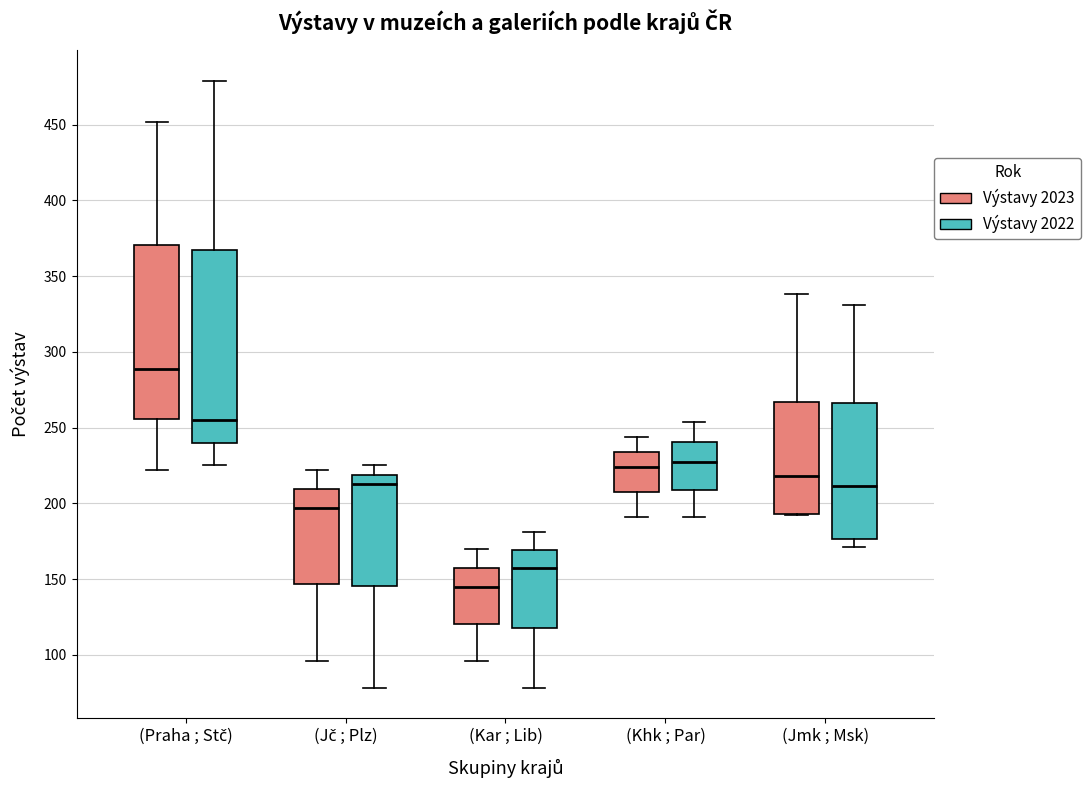

Reading left to right, read every box against the y-axis: the position of its median line, the range the box covers, and the ends of its whiskers. The values are not printed on the chart, so give them approximately, as read against the axis.

(Praha ; Stč) (Výstavy 2023): median 290, box 255 to 370, whiskers 220 to 450
(Praha ; Stč) (Výstavy 2022): median 255, box 240 to 365, whiskers 225 to 480
(Jč ; Plz) (Výstavy 2023): median 195, box 145 to 210, whiskers 95 to 220
(Jč ; Plz) (Výstavy 2022): median 215, box 145 to 220, whiskers 80 to 225
(Kar ; Lib) (Výstavy 2023): median 145, box 120 to 160, whiskers 95 to 170
(Kar ; Lib) (Výstavy 2022): median 155, box 120 to 170, whiskers 80 to 180
(Khk ; Par) (Výstavy 2023): median 225, box 210 to 235, whiskers 190 to 245
(Khk ; Par) (Výstavy 2022): median 225, box 210 to 240, whiskers 190 to 255
(Jmk ; Msk) (Výstavy 2023): median 220, box 195 to 265, whiskers 190 to 340
(Jmk ; Msk) (Výstavy 2022): median 210, box 175 to 265, whiskers 170 to 330